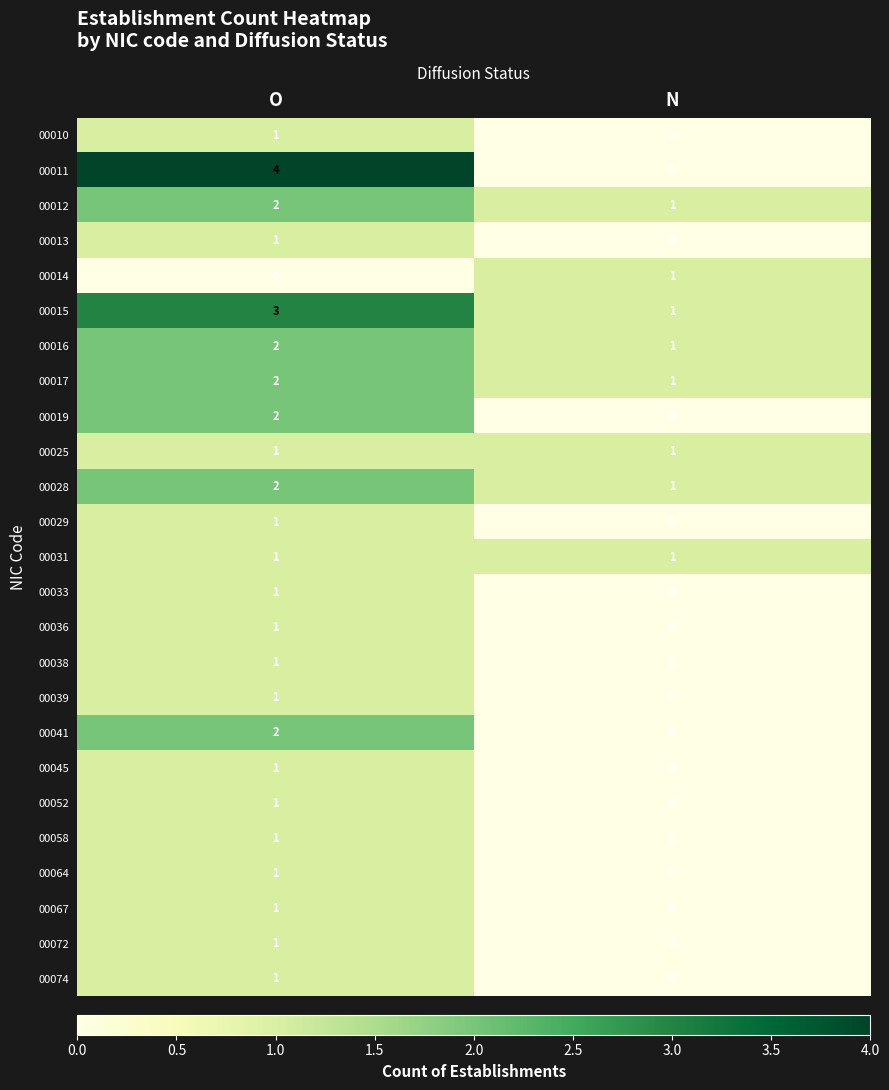

Which series changed the most between O and N?

00011